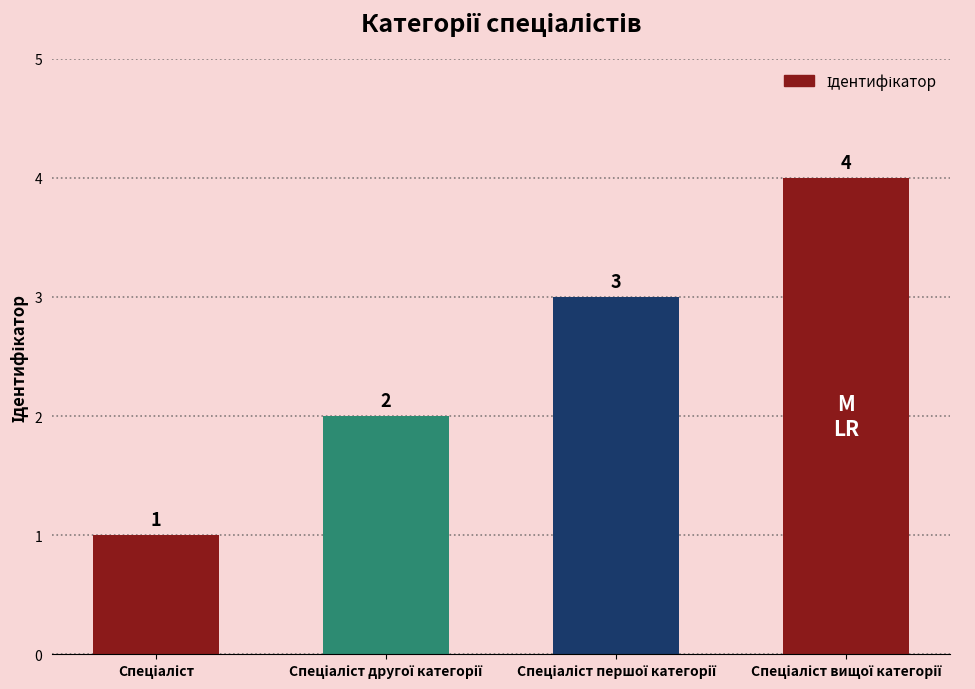

What is the maximum value shown in the chart?

4